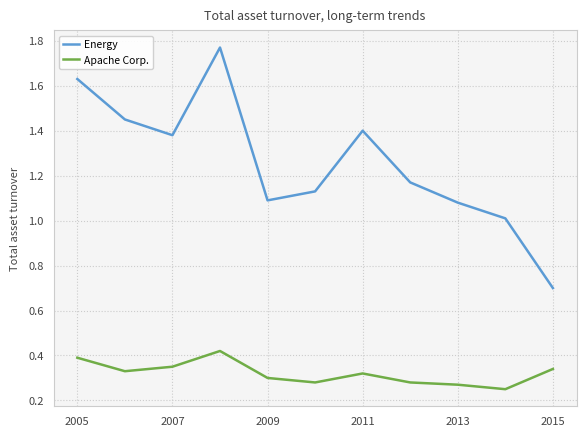

True or false: Energy and Apache Corp. cross at least once.

False